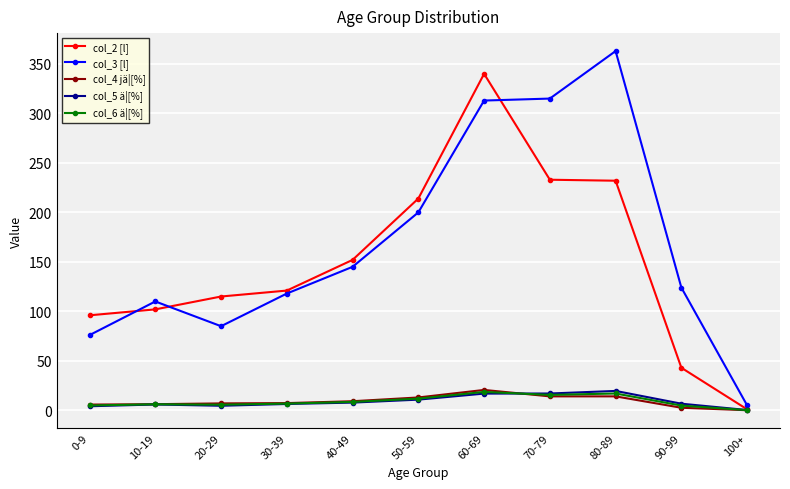

Which series has the largest range (max minus min)?

col_3 [l]